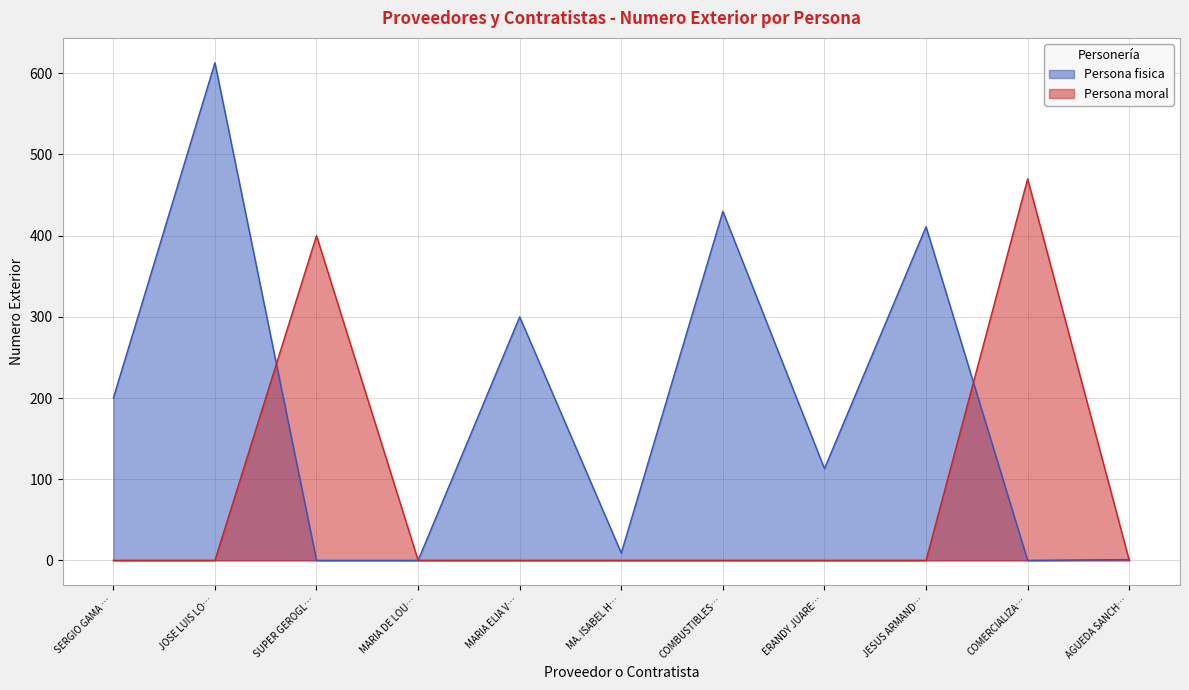

How many interior local peaks does the Persona fisica series have?

4